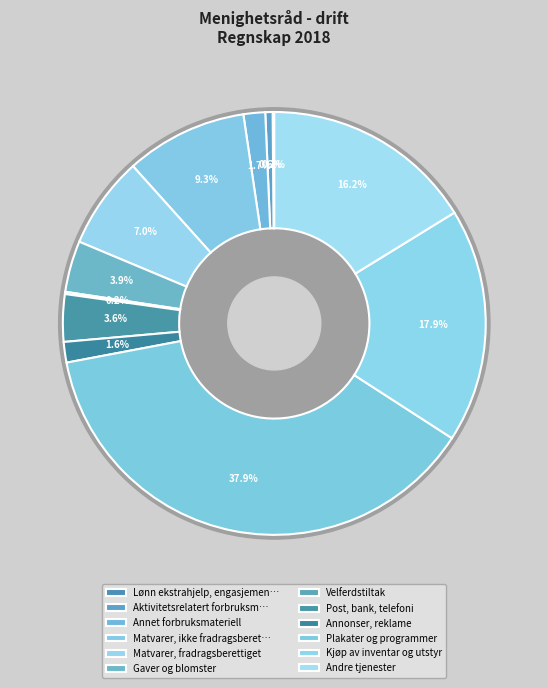

To the nearest percent, what is the combined percentage of Velferdstiltak and Kjøp av inventar og utstyr?

18%